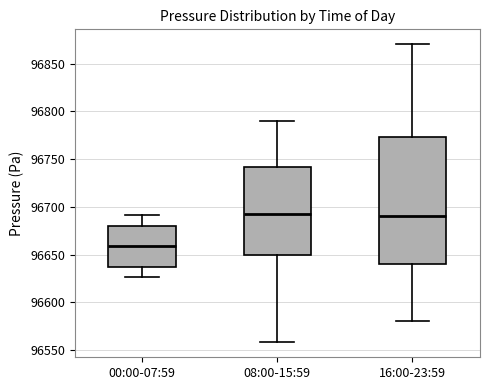

Which box is the tallest, from its lower edge to its upper edge?

16:00-23:59